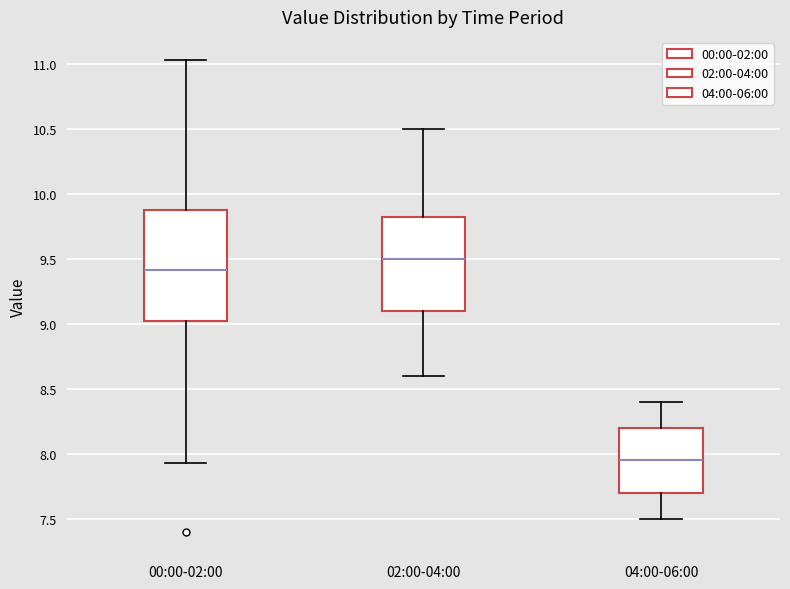

Reading left to right, transcribe this box plot: for each box, give where its median line is, the range the box spans, and where its two whiskers end, as read against the y-axis. The values are not printed on the chart, so give them approximately, as read against the axis.

00:00-02:00: median 9.40, box 9.00 to 9.90, whiskers 7.95 to 11.05
02:00-04:00: median 9.50, box 9.10 to 9.85, whiskers 8.60 to 10.50
04:00-06:00: median 7.95, box 7.70 to 8.20, whiskers 7.50 to 8.40